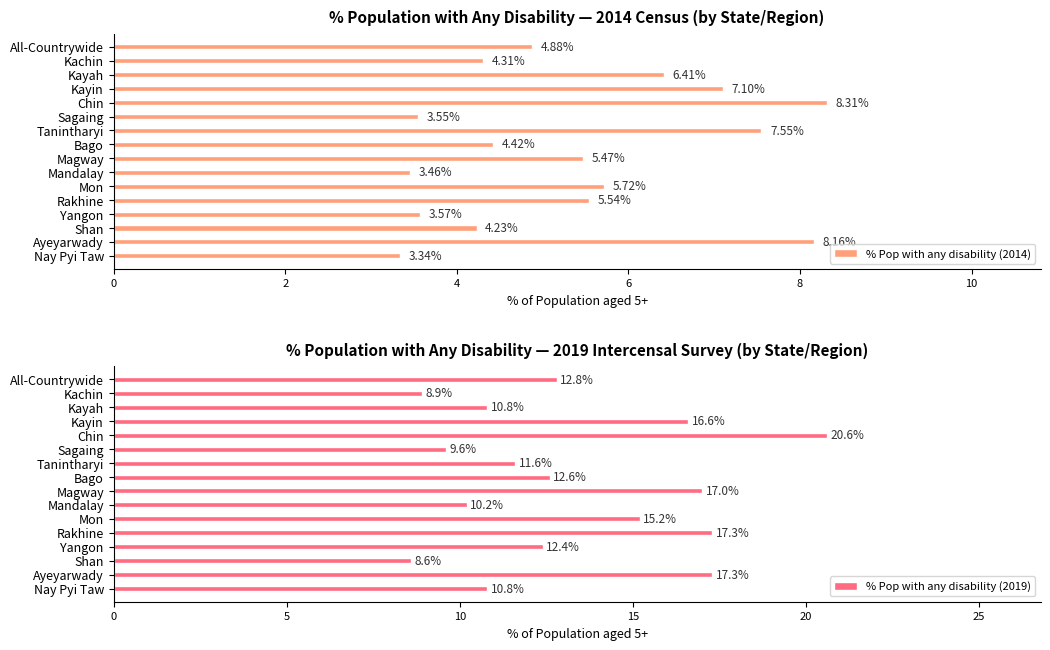

The value of % Pop with any disability (2014) at Mon is 8.4. True or false?

False